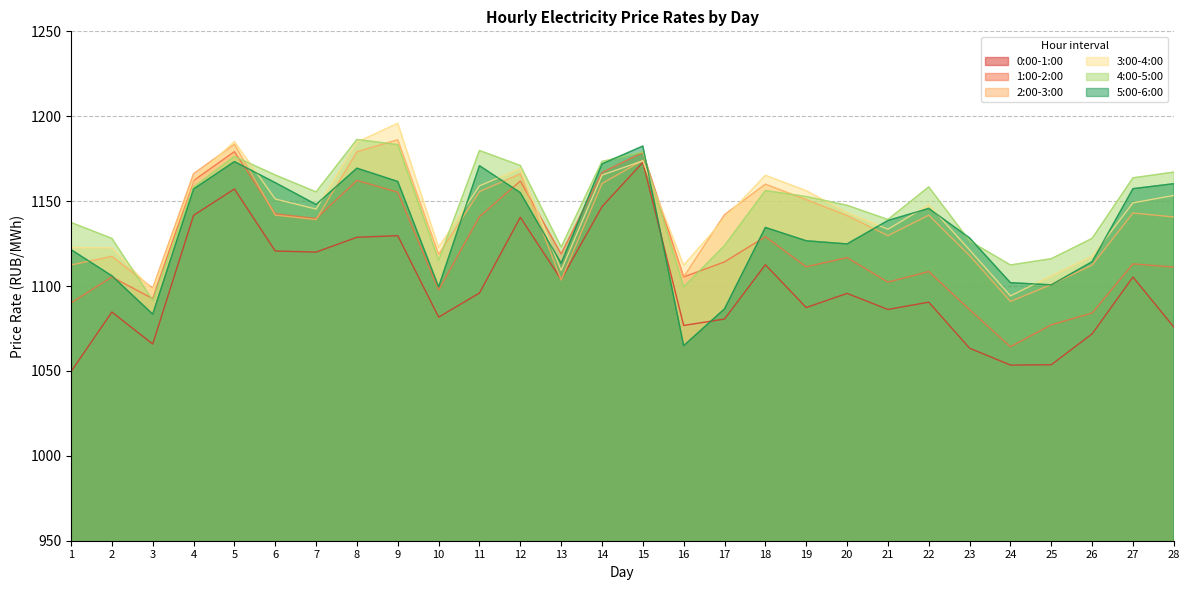

How many data points in 3:00-4:00 are less than 1147?

14